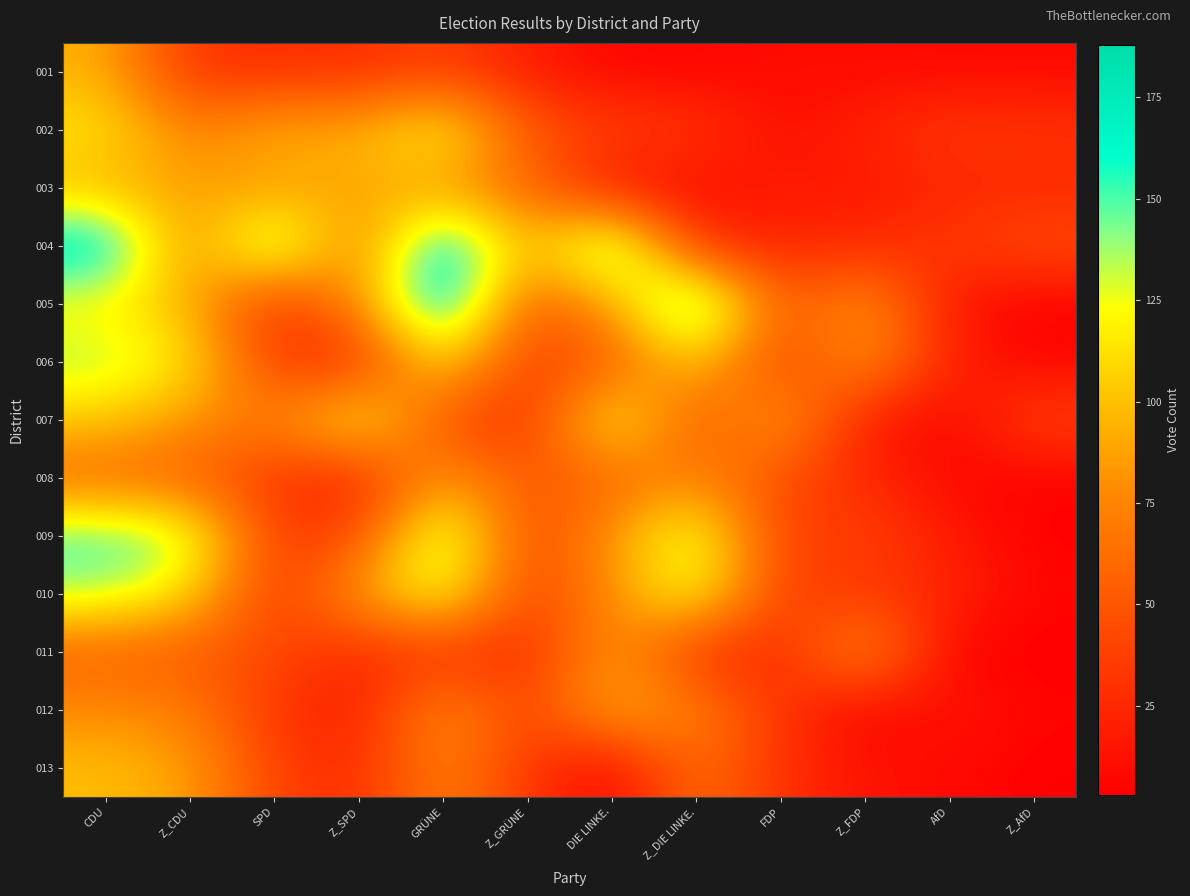

The 010 series shows 176 at Z_DIE LINKE.. True or false?

False